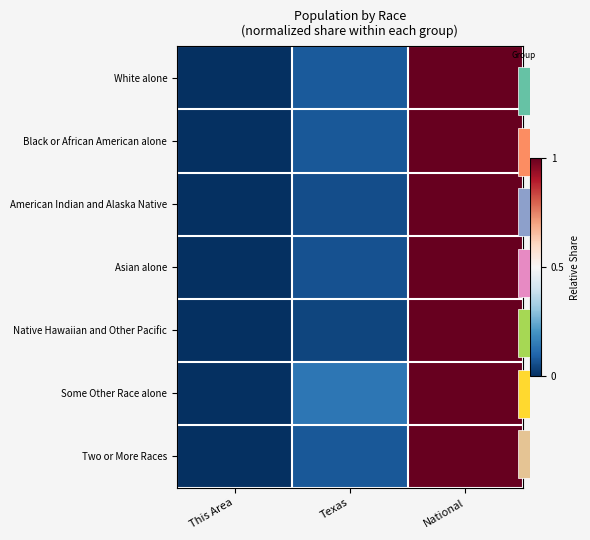

Which category has the highest value across all series?

National